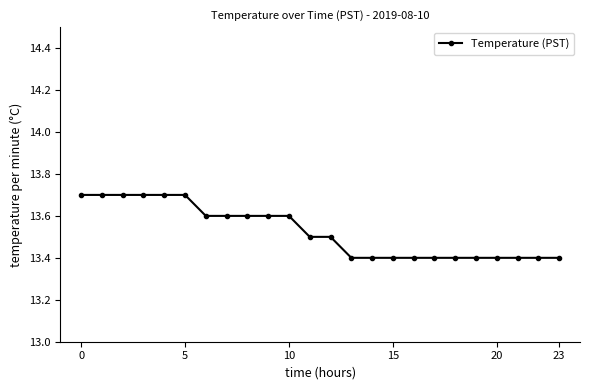

What is the minimum value shown in the chart?

13.4